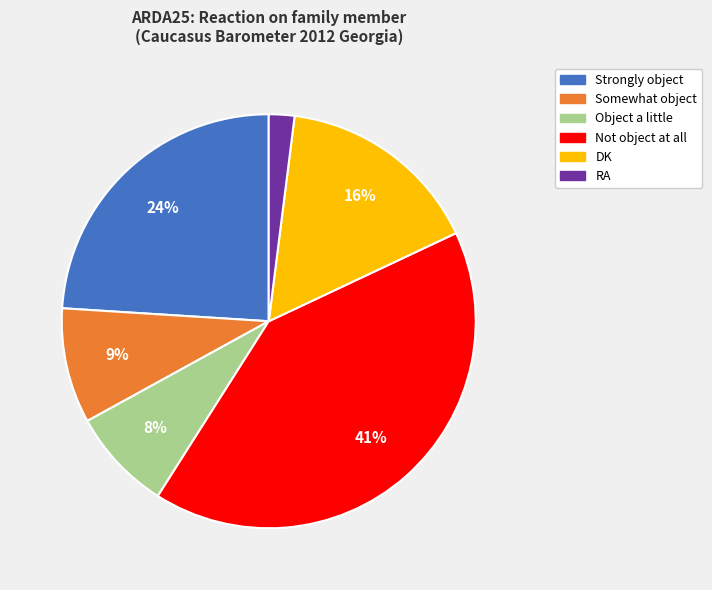

To the nearest percent, what percentage of the pie is Strongly object?

24%